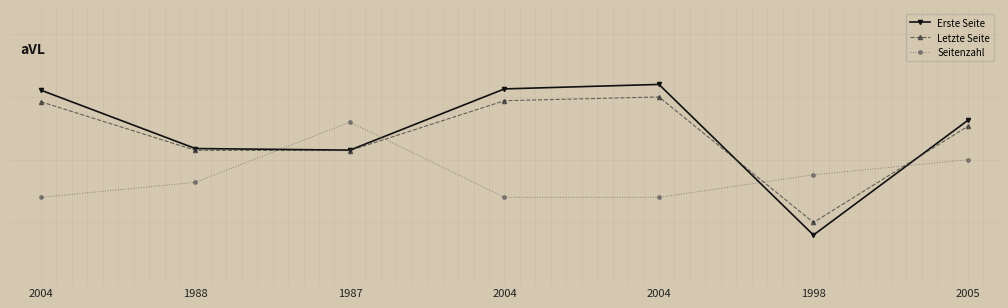

After their last crossing, which series has the higher values: Letzte Seite or Seitenzahl?

Letzte Seite